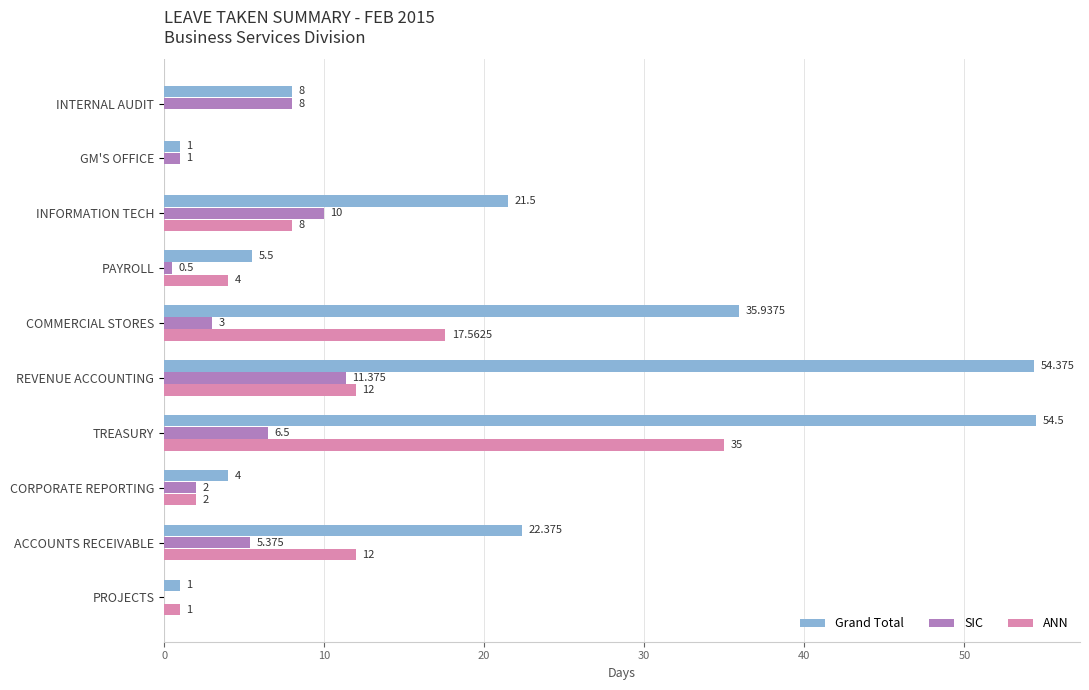

Between INFORMATION TECH and TREASURY, which series saw the biggest shift?

Grand Total